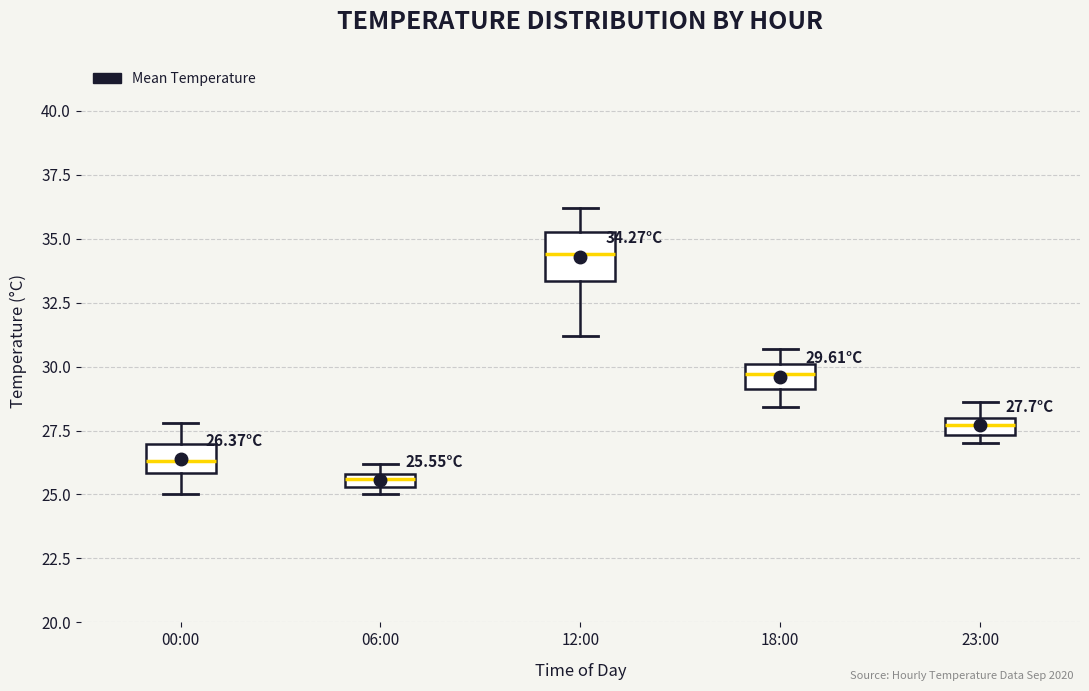

Which box's median line is the highest?

12:00